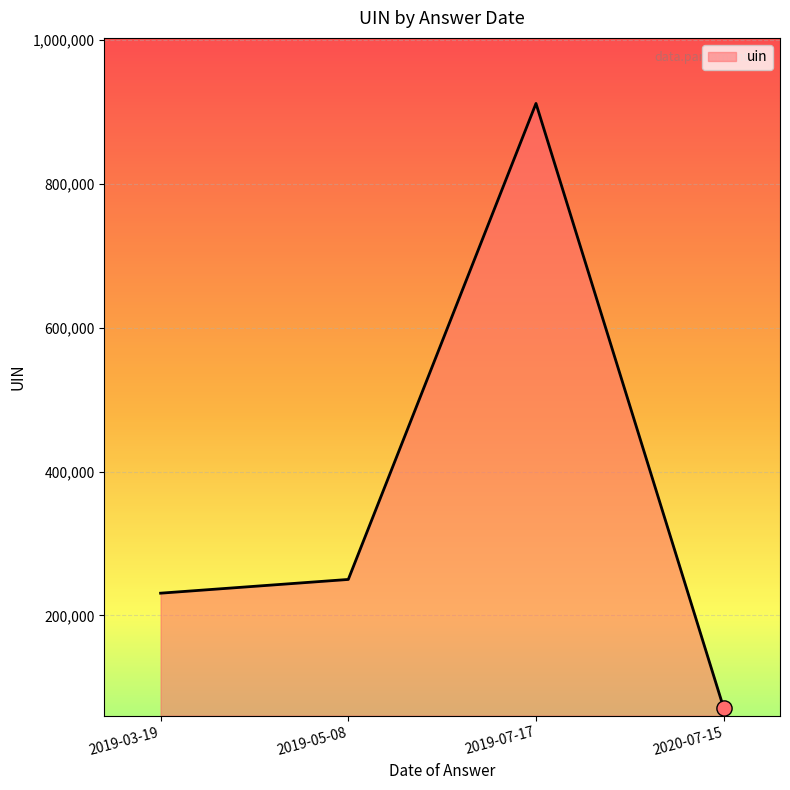

Which has a higher value, 2019-05-08 or 2019-03-19?

2019-05-08